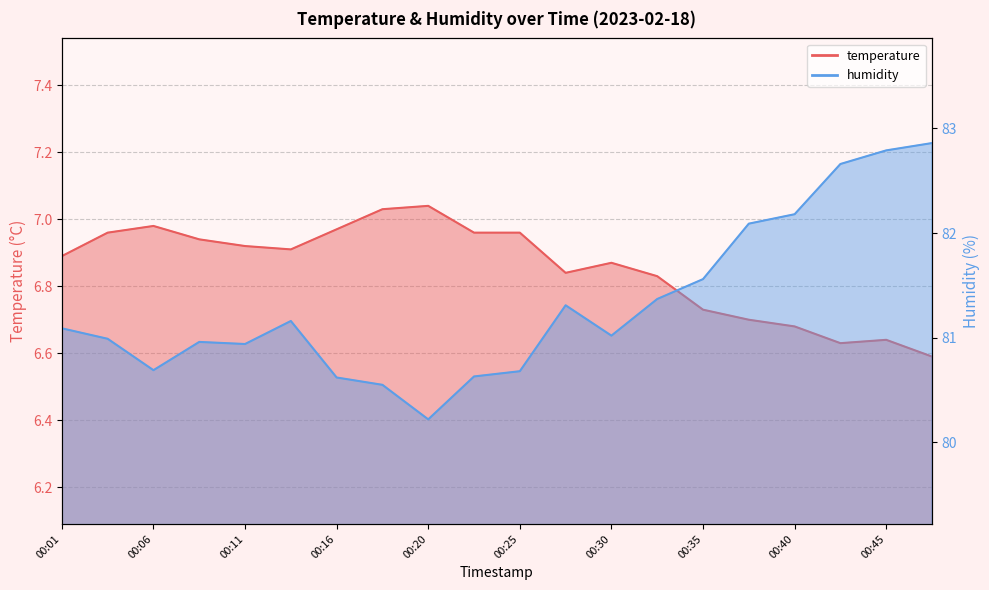

True or false: humidity and temperature cross at least once.

False